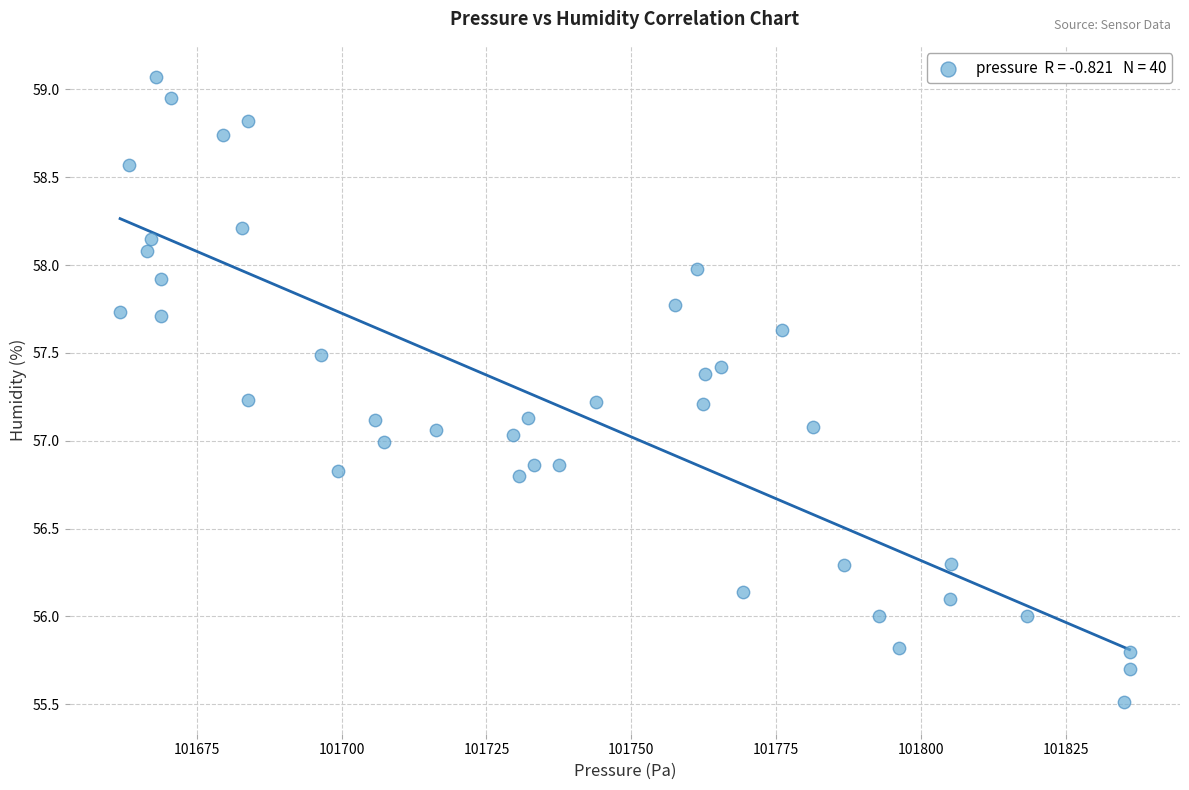

What is the range of Y values (max minus min)?

3.6